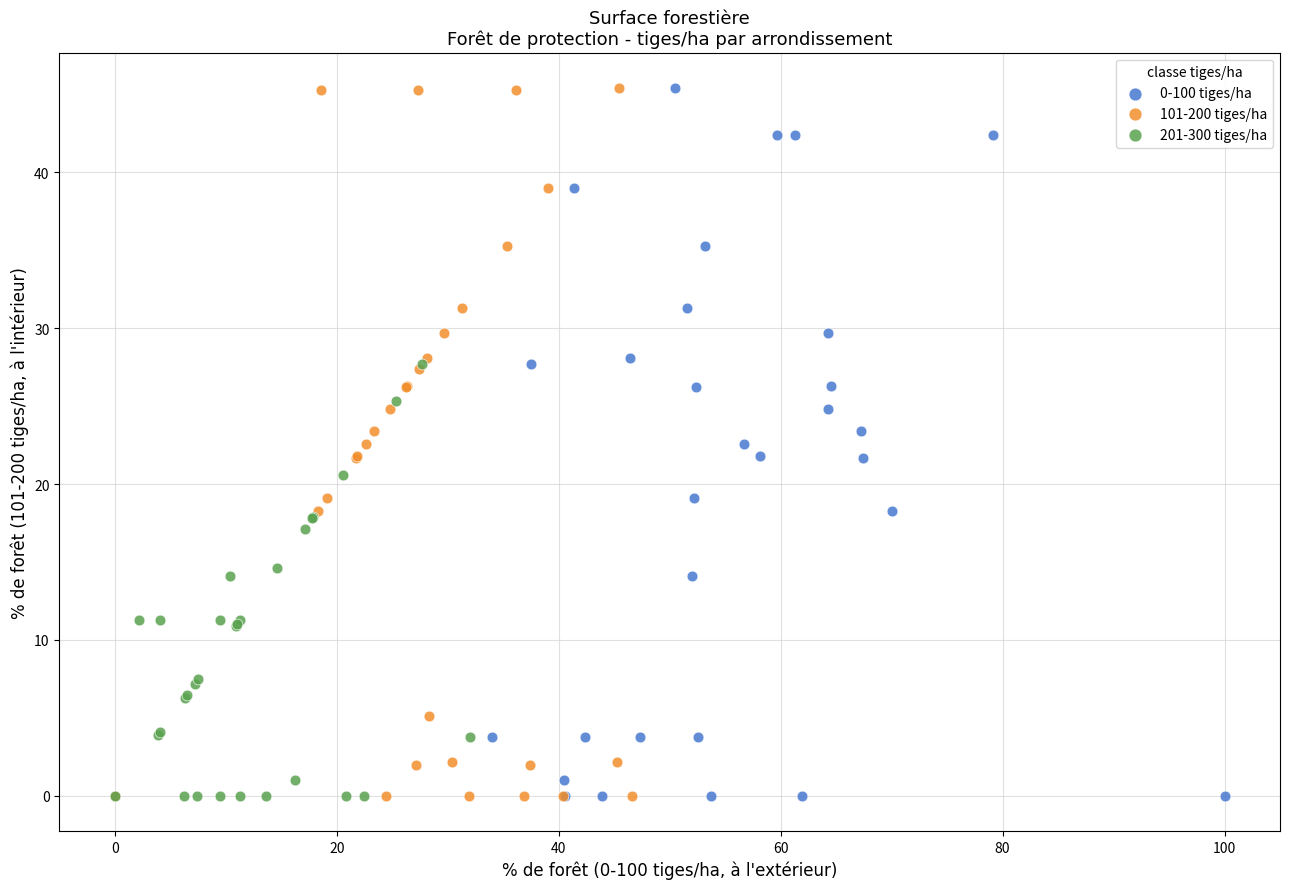

What are all the series names shown in the legend?

0-100 tiges/ha, 101-200 tiges/ha, 201-300 tiges/ha